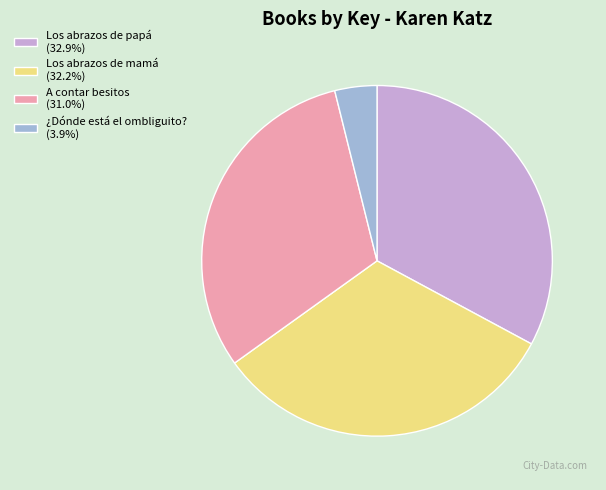

Is there any slice that represents more than half of the pie?

No